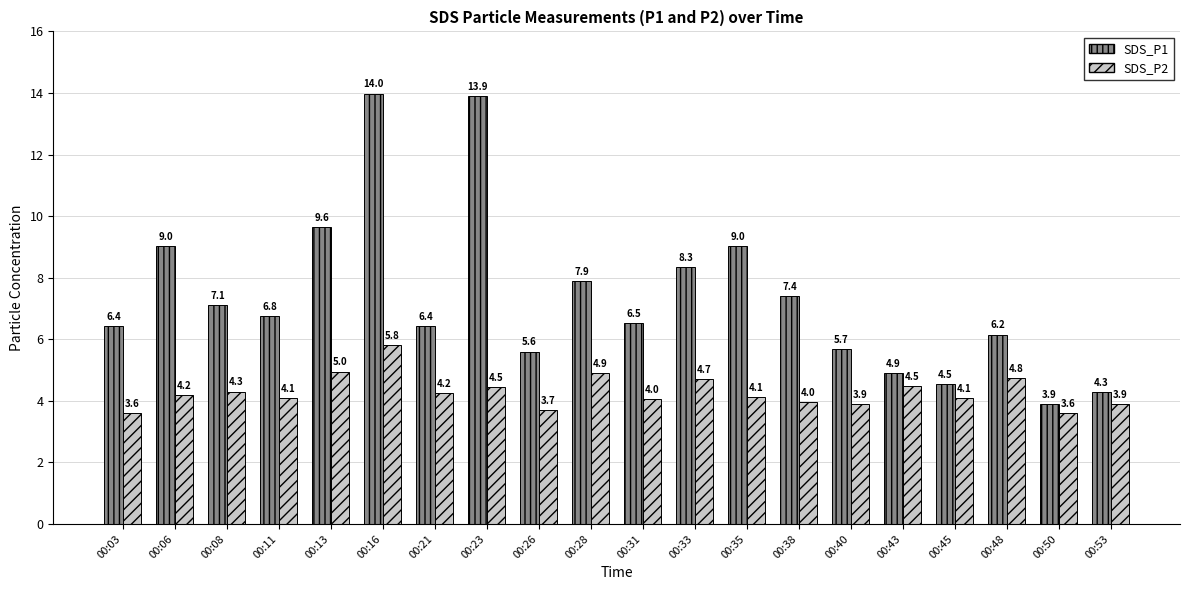

Rank the series at 00:40 from lowest to highest value.

SDS_P2, SDS_P1